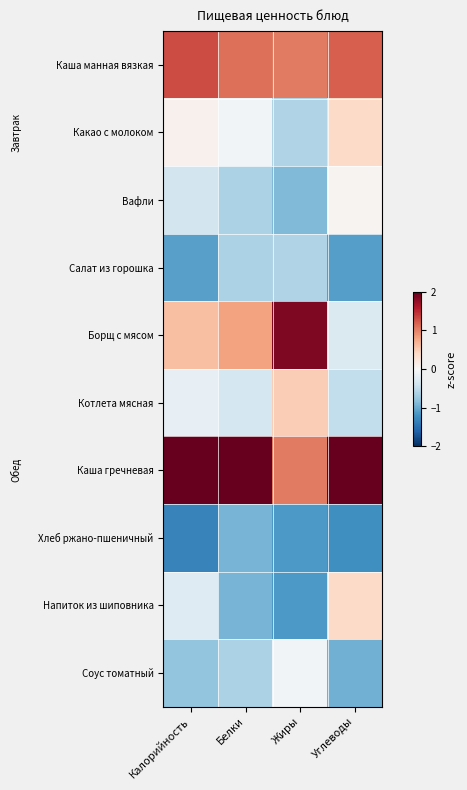

Reading right to left, what are all the values shown in this chart?

Каша манная вязкая: Углеводы=1.2	Жиры=1.0	Белки=1.1	Калорийность=1.3
Какао с молоком: Углеводы=0.4	Жиры=-0.6	Белки=-0.1	Калорийность=0.1
Вафли: Углеводы=0.0	Жиры=-0.9	Белки=-0.6	Калорийность=-0.4
Салат из горошка: Углеводы=-1.1	Жиры=-0.6	Белки=-0.6	Калорийность=-1.1
Борщ с мясом: Углеводы=-0.3	Жиры=1.9	Белки=0.8	Калорийность=0.6
Котлета мясная: Углеводы=-0.5	Жиры=0.5	Белки=-0.3	Калорийность=-0.2
Каша гречневая: Углеводы=2.1	Жиры=1.0	Белки=2.3	Калорийность=2.0
Хлеб ржано-пшеничный: Углеводы=-1.2	Жиры=-1.1	Белки=-0.9	Калорийность=-1.3
Напиток из шиповника: Углеводы=0.4	Жиры=-1.1	Белки=-0.9	Калорийность=-0.3
Соус томатный: Углеводы=-1.0	Жиры=-0.1	Белки=-0.6	Калорийность=-0.8